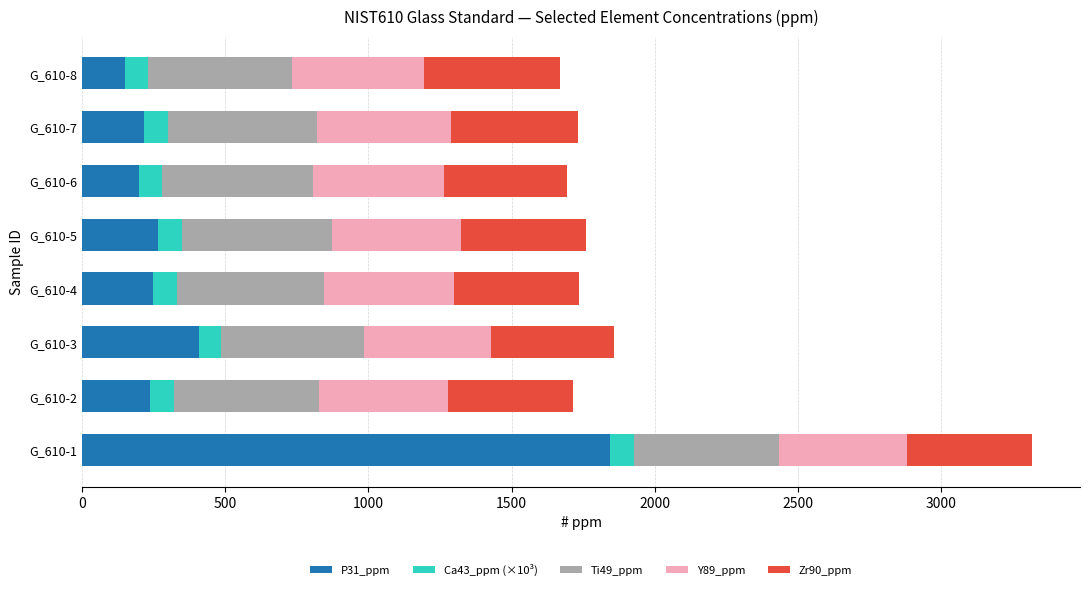

What is the total value across all series at G_610-1?

3321.0